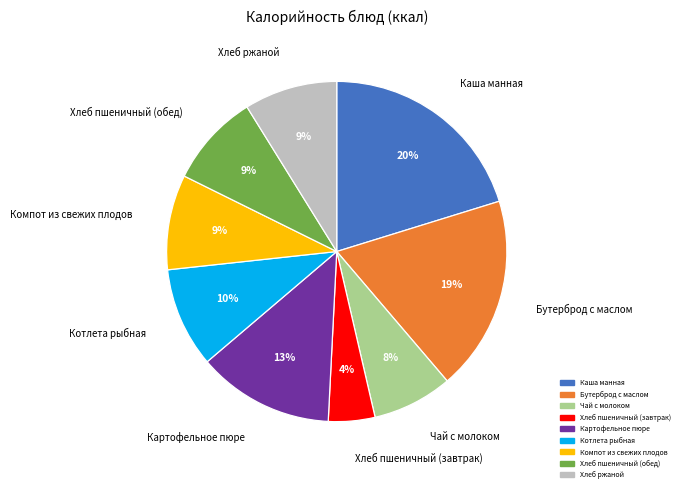

To the nearest percent, what portion does Хлеб ржаной represent?

9%